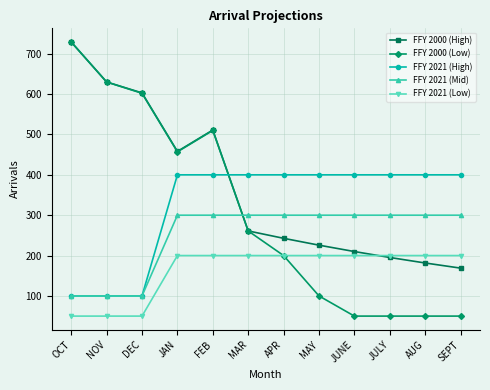

What is the difference between the highest and lowest values at MAY?

300.0